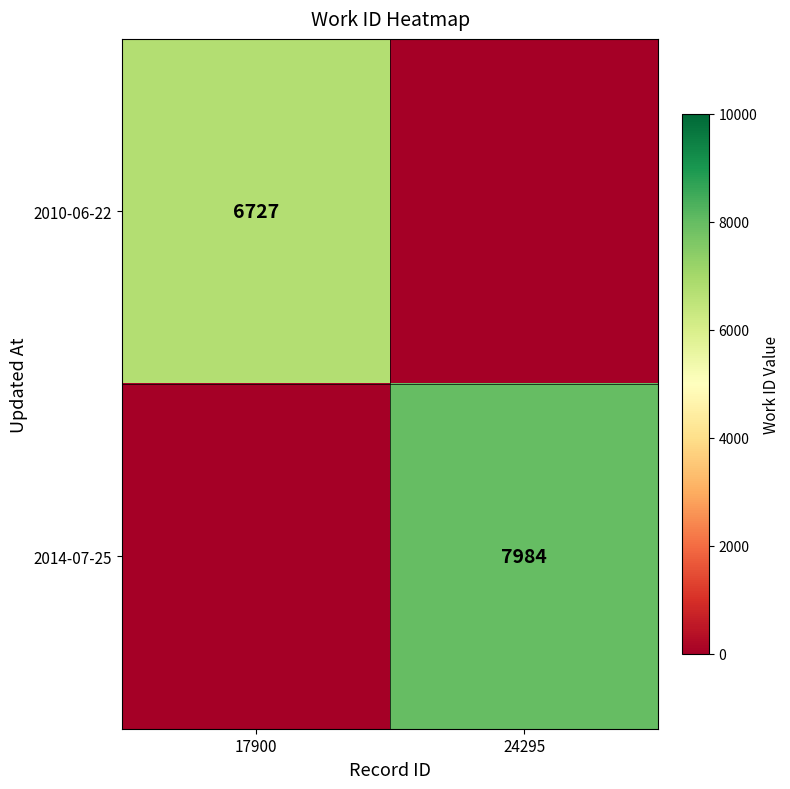

The value of 2010-06-22 at 17900 is 6727. True or false?

True